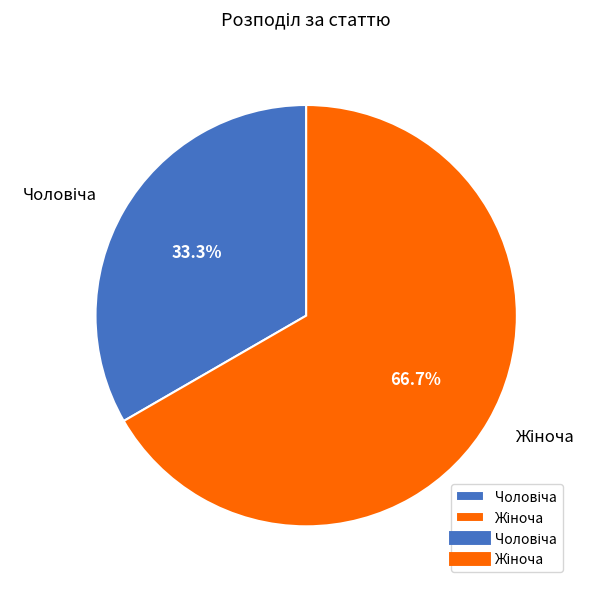

Is there any slice that represents more than half of the pie?

Yes